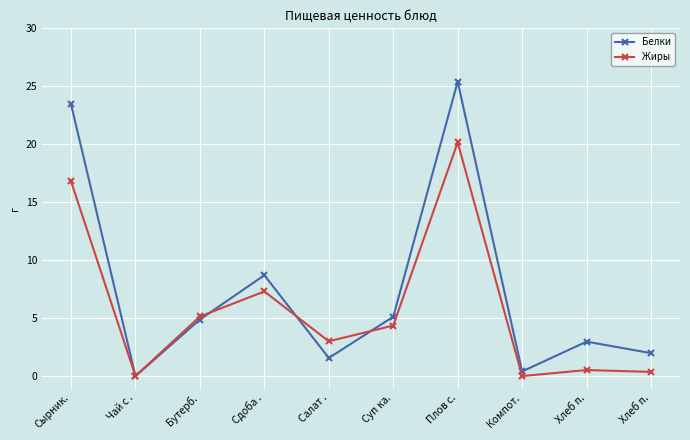

Is it true that Белки equals 1.7 at Бутерб.?

False